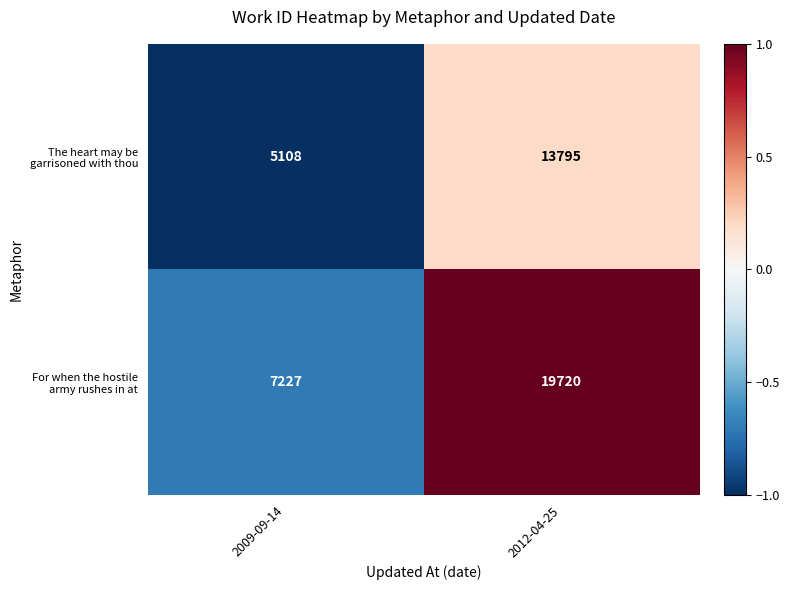

What is the spread (max minus min) of values at 2012-04-25?

5925